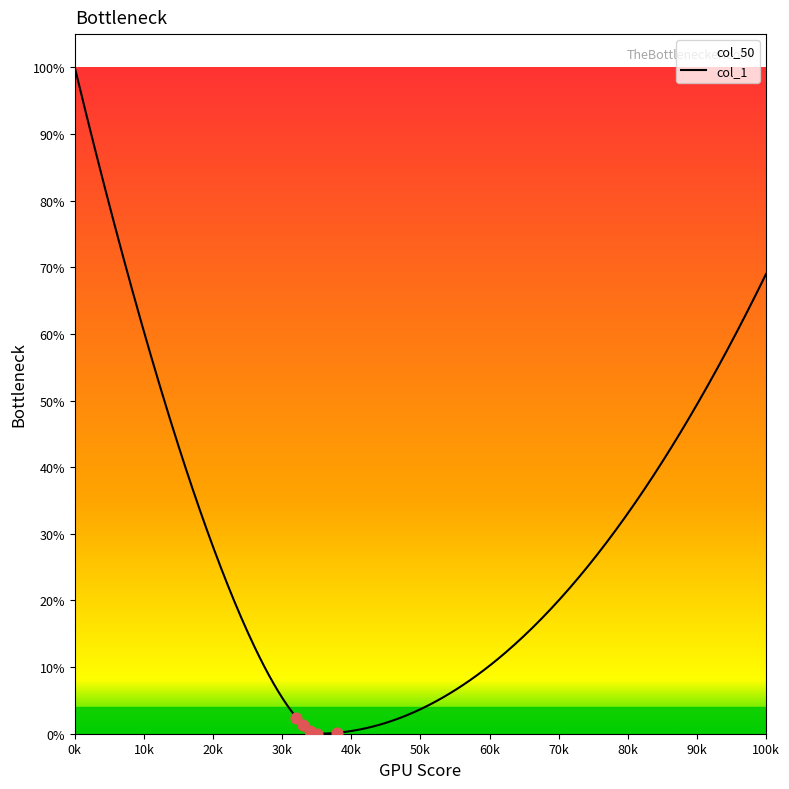

At how many categories does at least one series exceed 0?

15